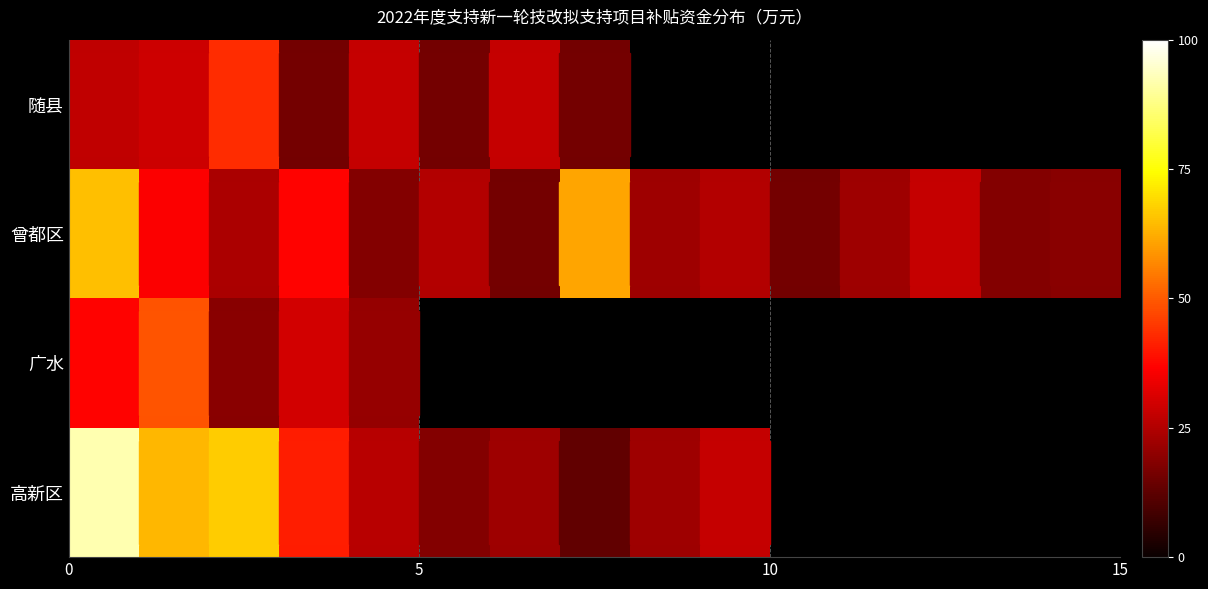

How many categories are shown in the chart?

15